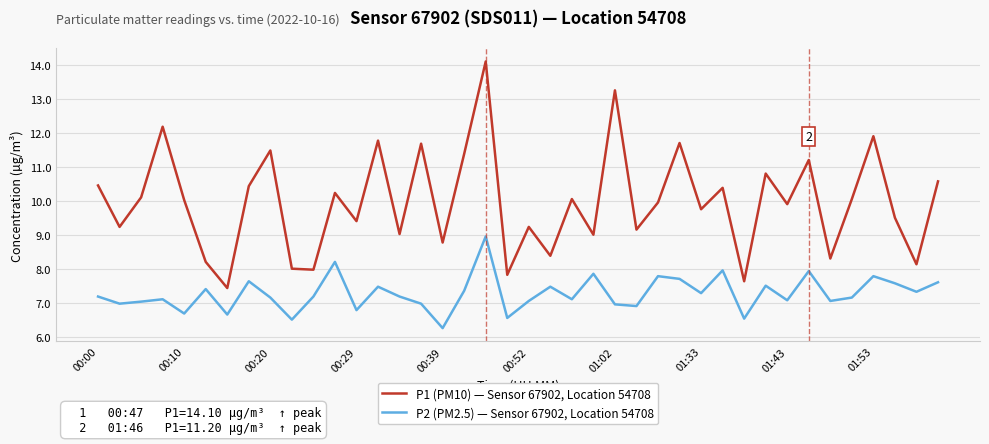

What is the lowest value of the P1 (PM10) — Sensor 67902, Location 54708 series?

7.4